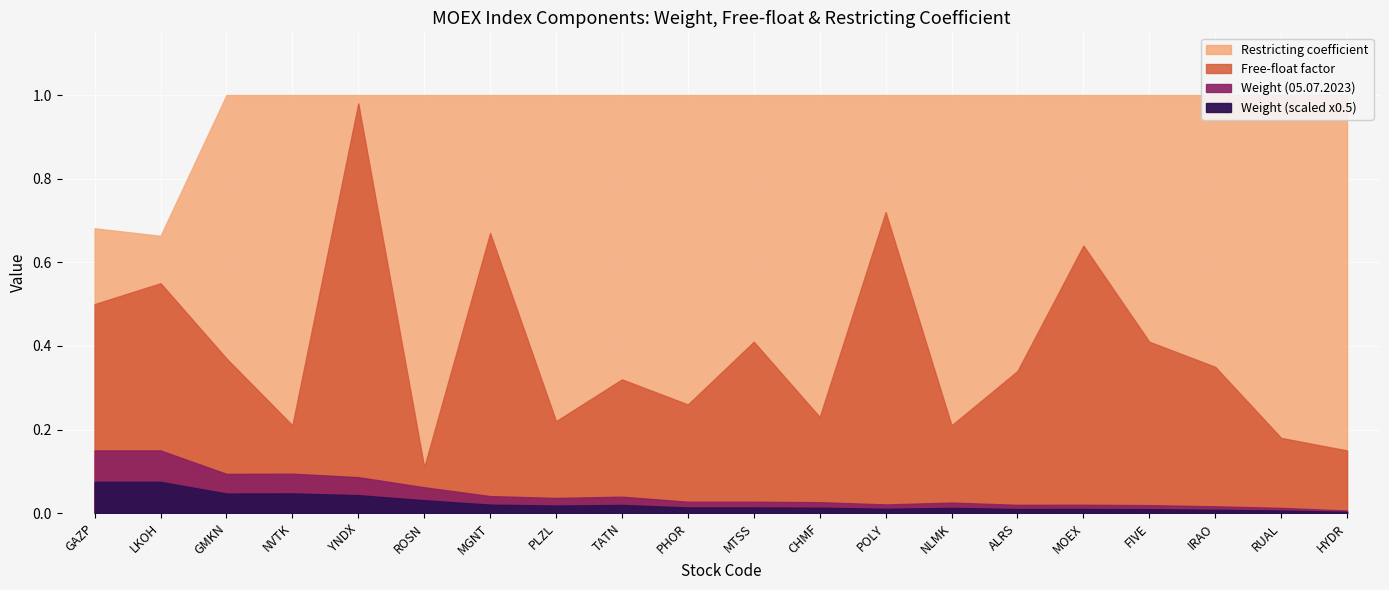

What is the label of the 12th point from the right?

TATN